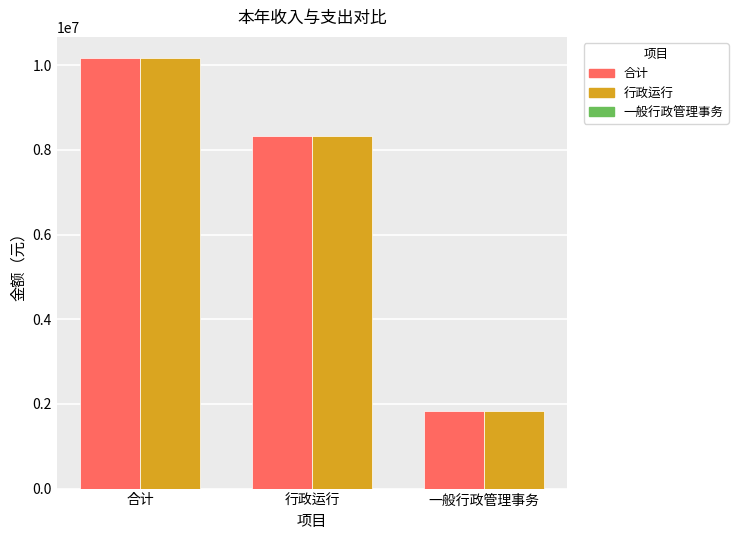

What is the label of the 1st bar from the right?

一般行政管理事务